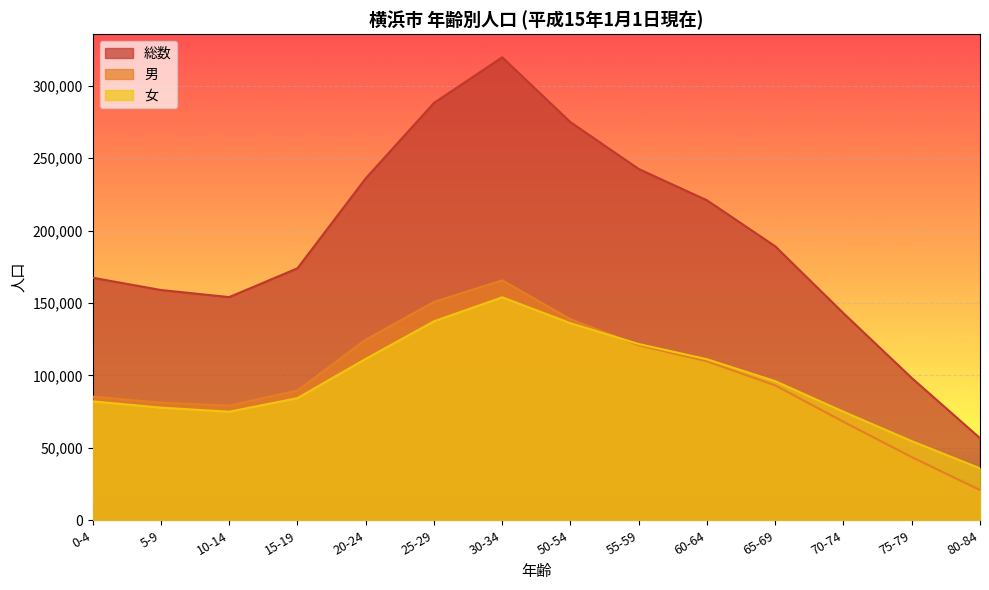

Is it true that 総数 equals 201463 at 10-14?

False